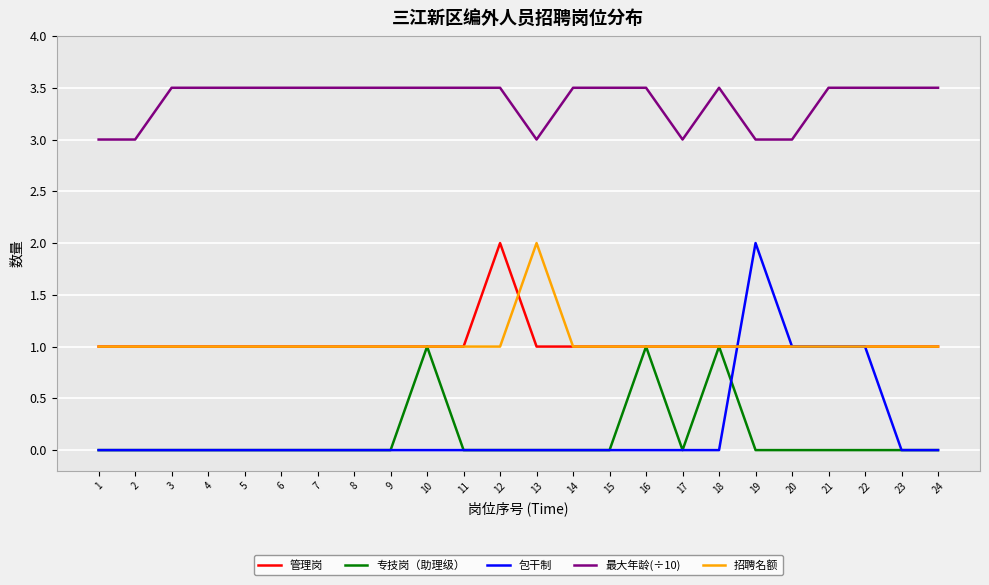

True or false: 专技岗（助理级） and 最大年龄(÷10) cross at least once.

False